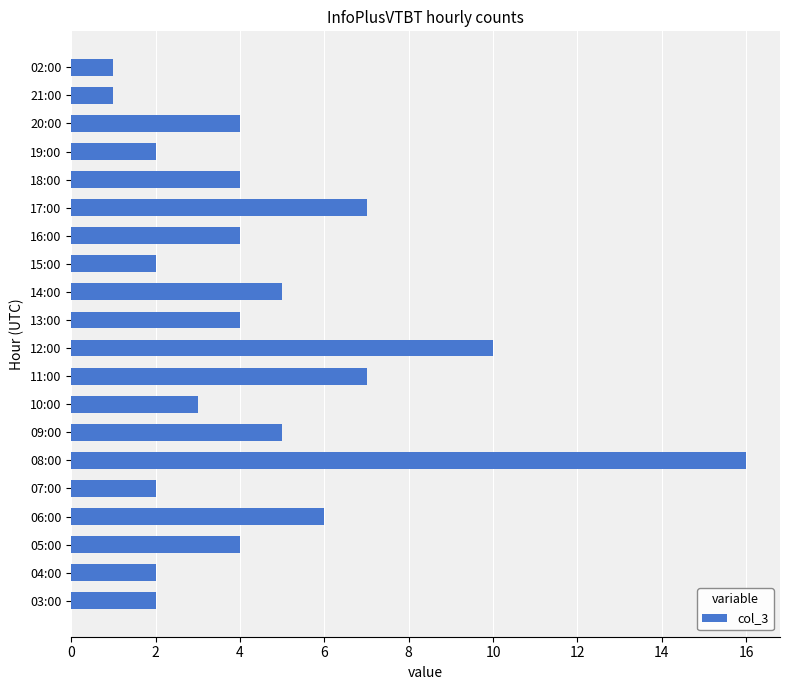

Which has a higher value, 08:00 or 13:00?

08:00